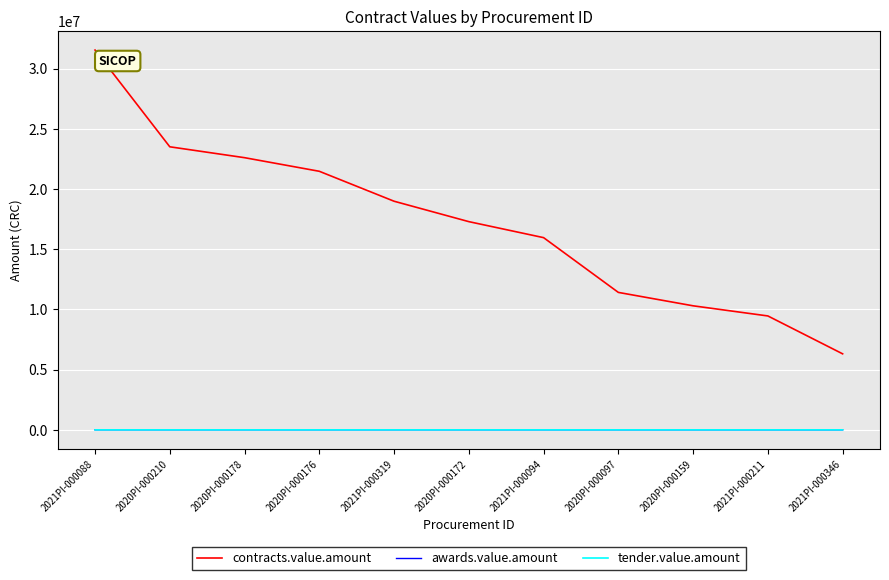

What is the maximum value shown in the chart?

31537170.0